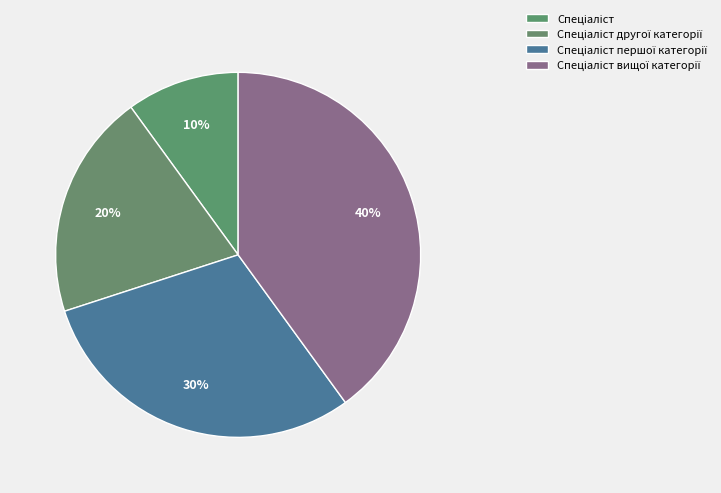

Does Спеціаліст першої категорії account for over 50% of the chart?

No